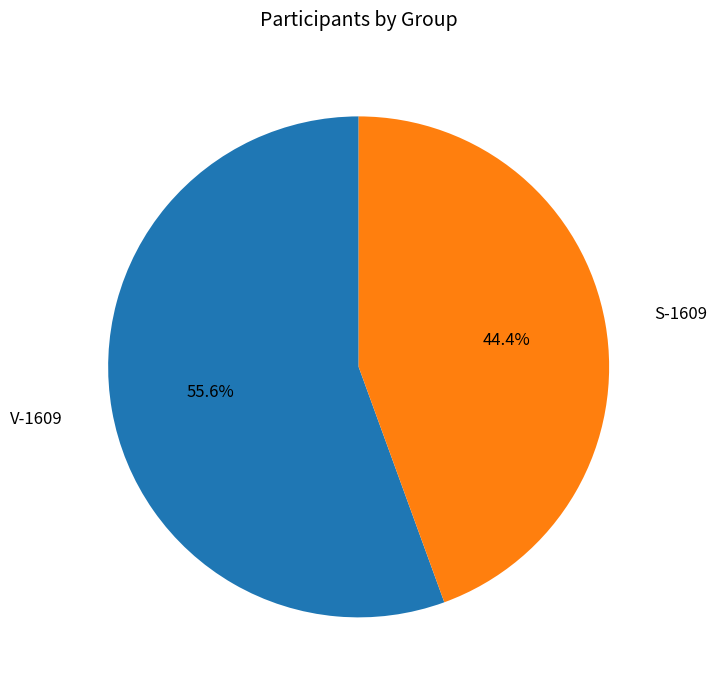

How many slices are in this pie chart?

2